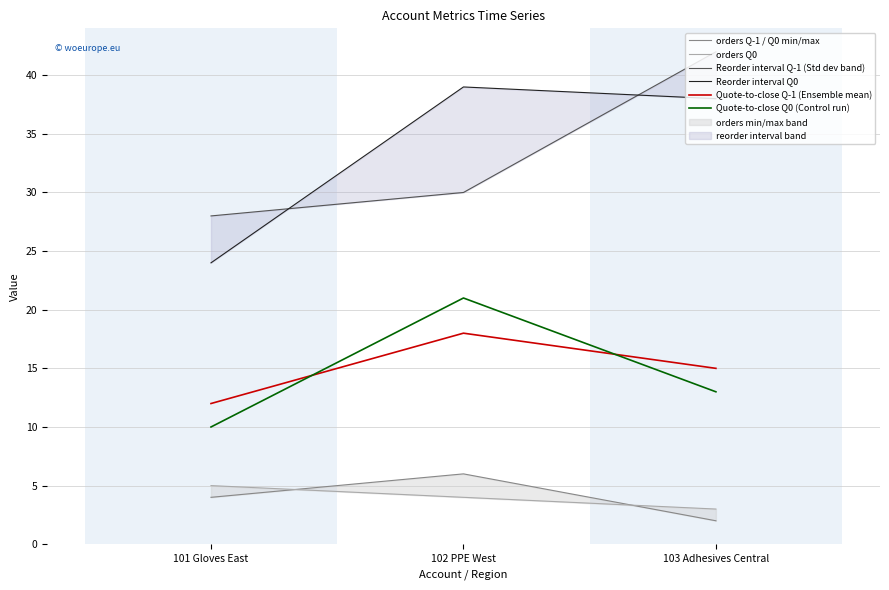

Where does the Quote-to-close Q0 (Control run) series first go above 13?

102 PPE West